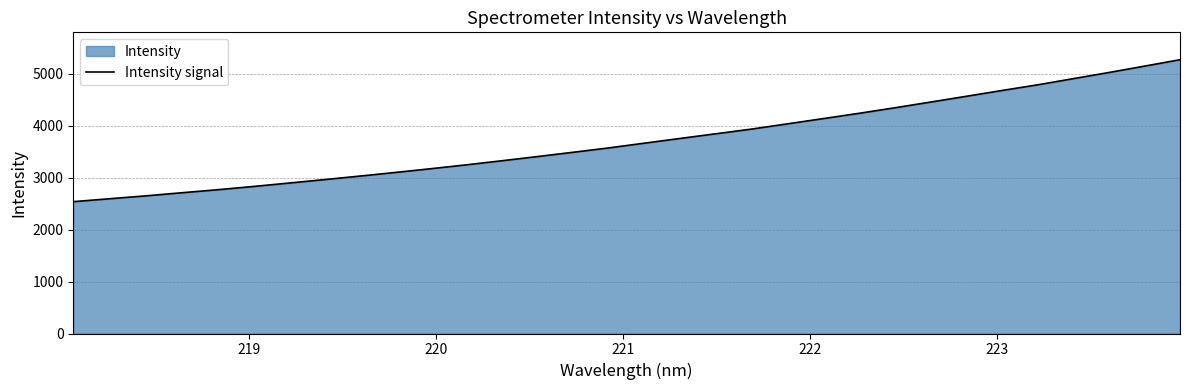

What is the average value?

3722.8